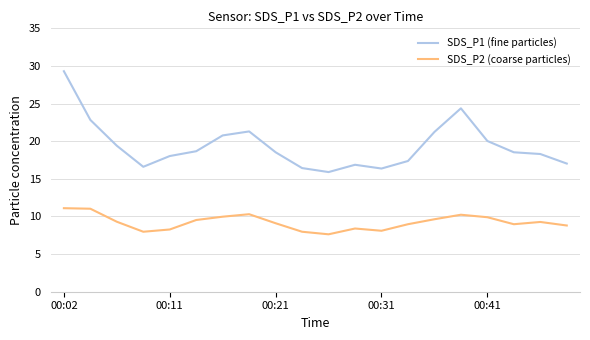

List the series in order of their overall mean, highest first.

SDS_P1 (fine particles), SDS_P2 (coarse particles)